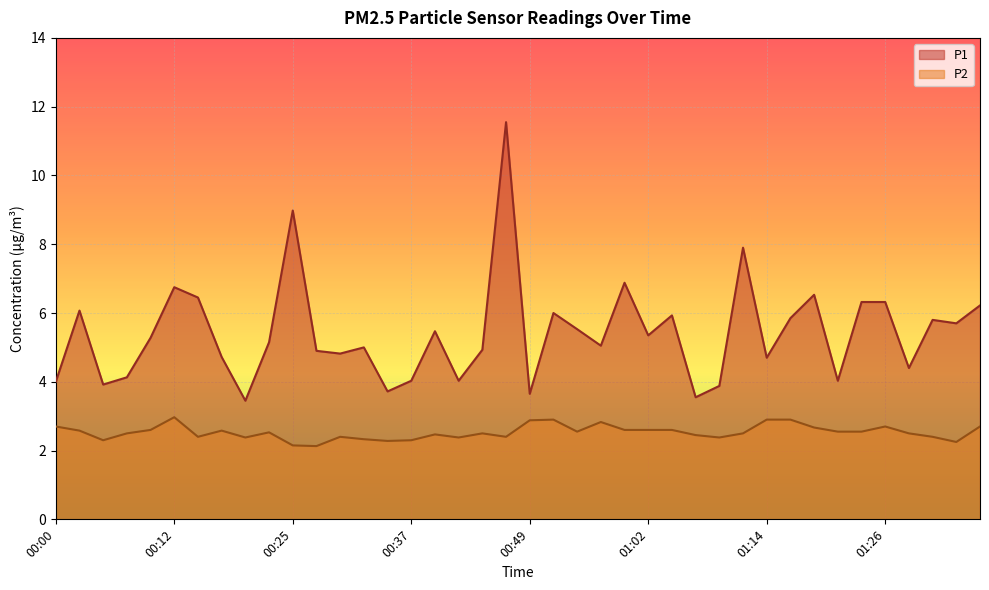

What is the sum of the P1 values at 01:14 and 00:57?

9.8